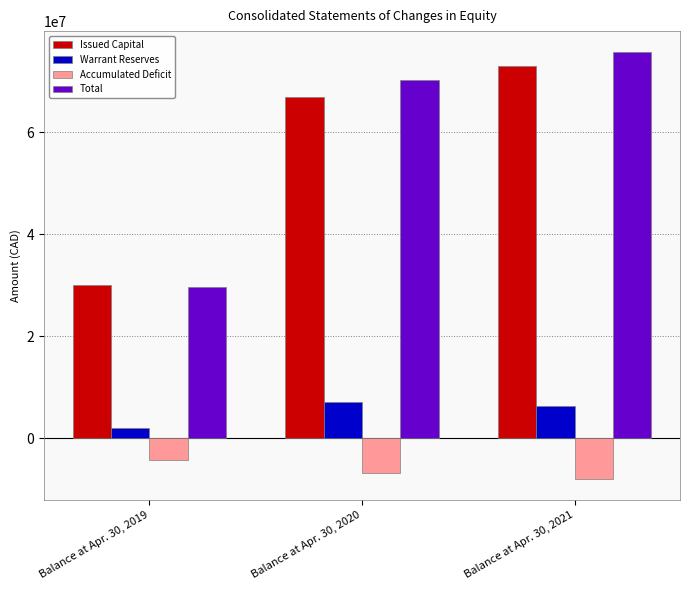

Which series changed the most between Balance at Apr. 30, 2019 and Balance at Apr. 30, 2020?

Total